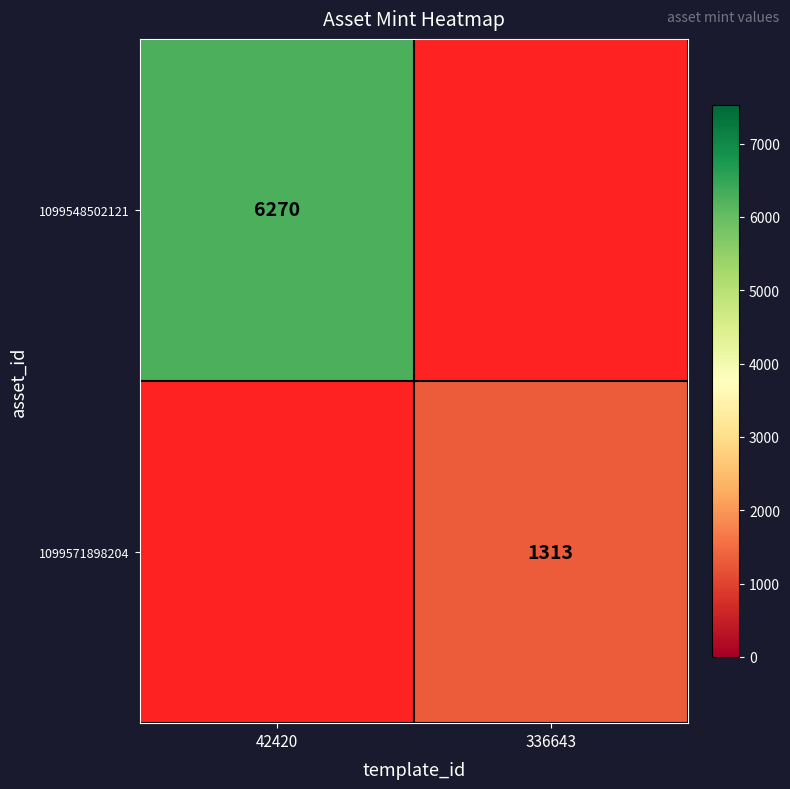

How many series are shown in this chart?

2